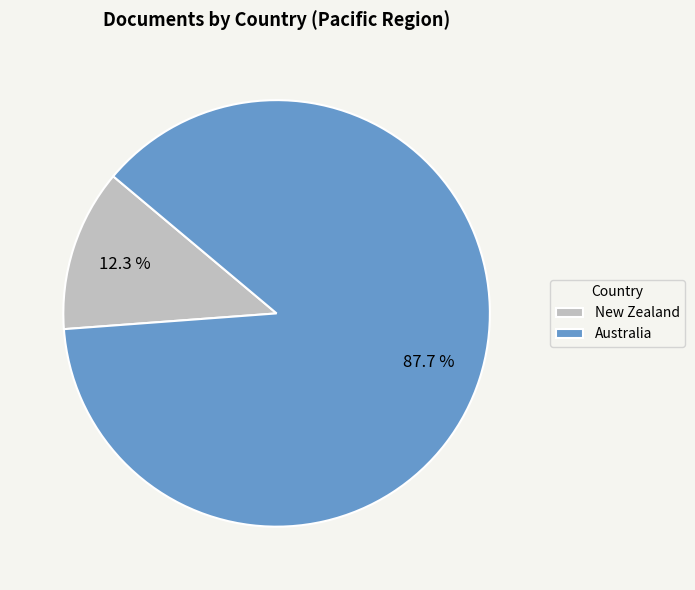

Is it true that New Zealand is 12% of the pie?

True